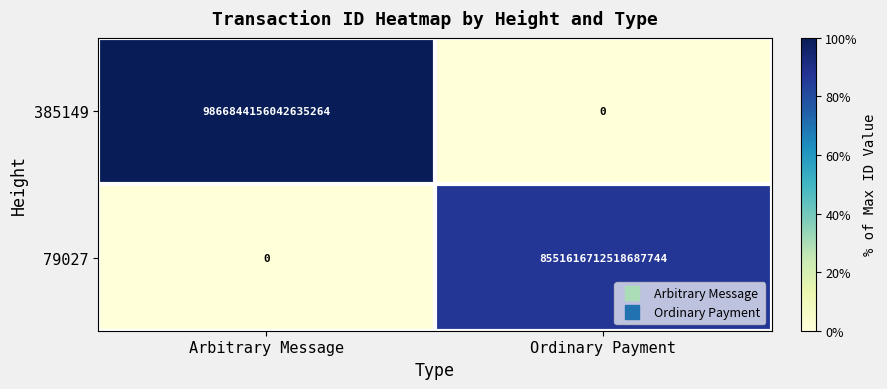

The 79027 series shows 14095135505225814016 at Ordinary Payment. True or false?

False